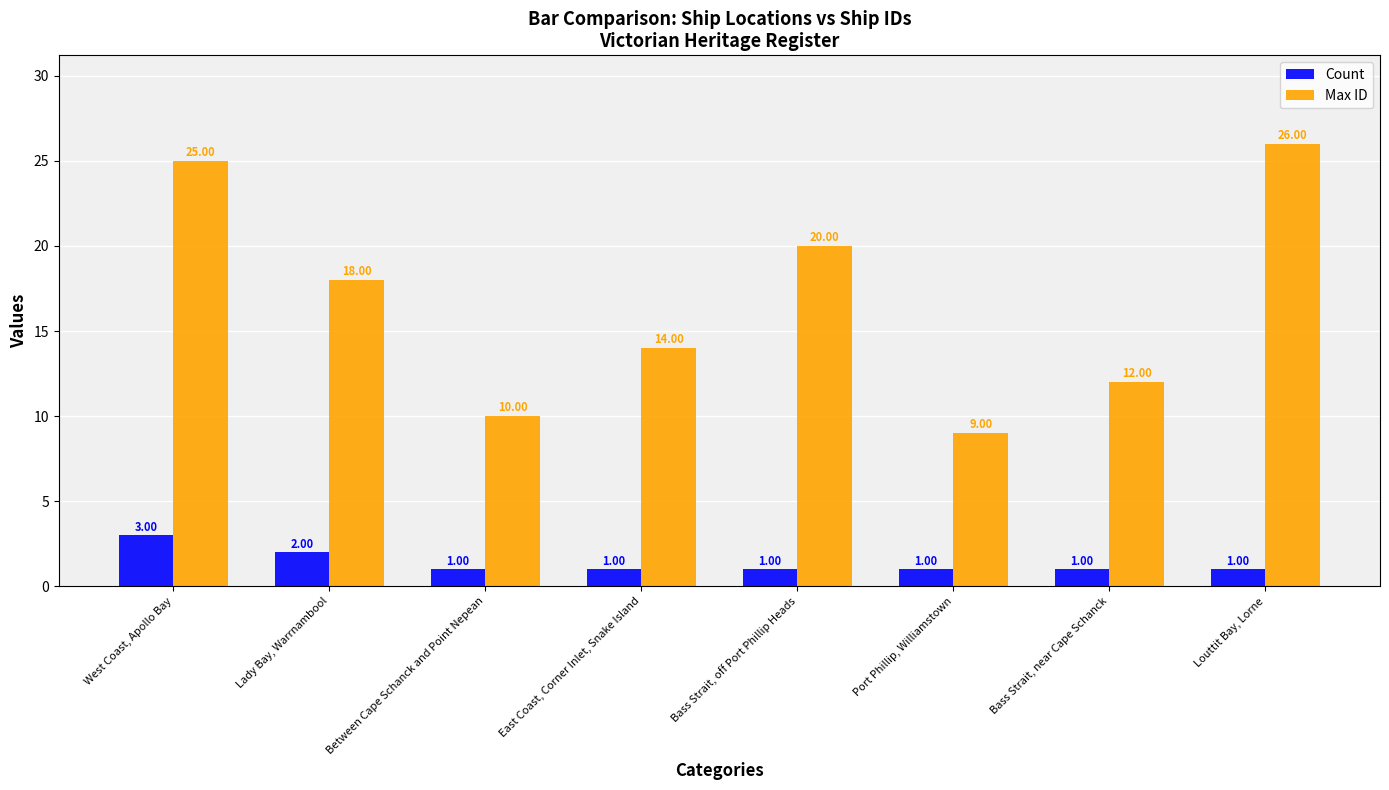

Rank the series at Between Cape Schanck and Point Nepean from lowest to highest value.

Count, Max ID